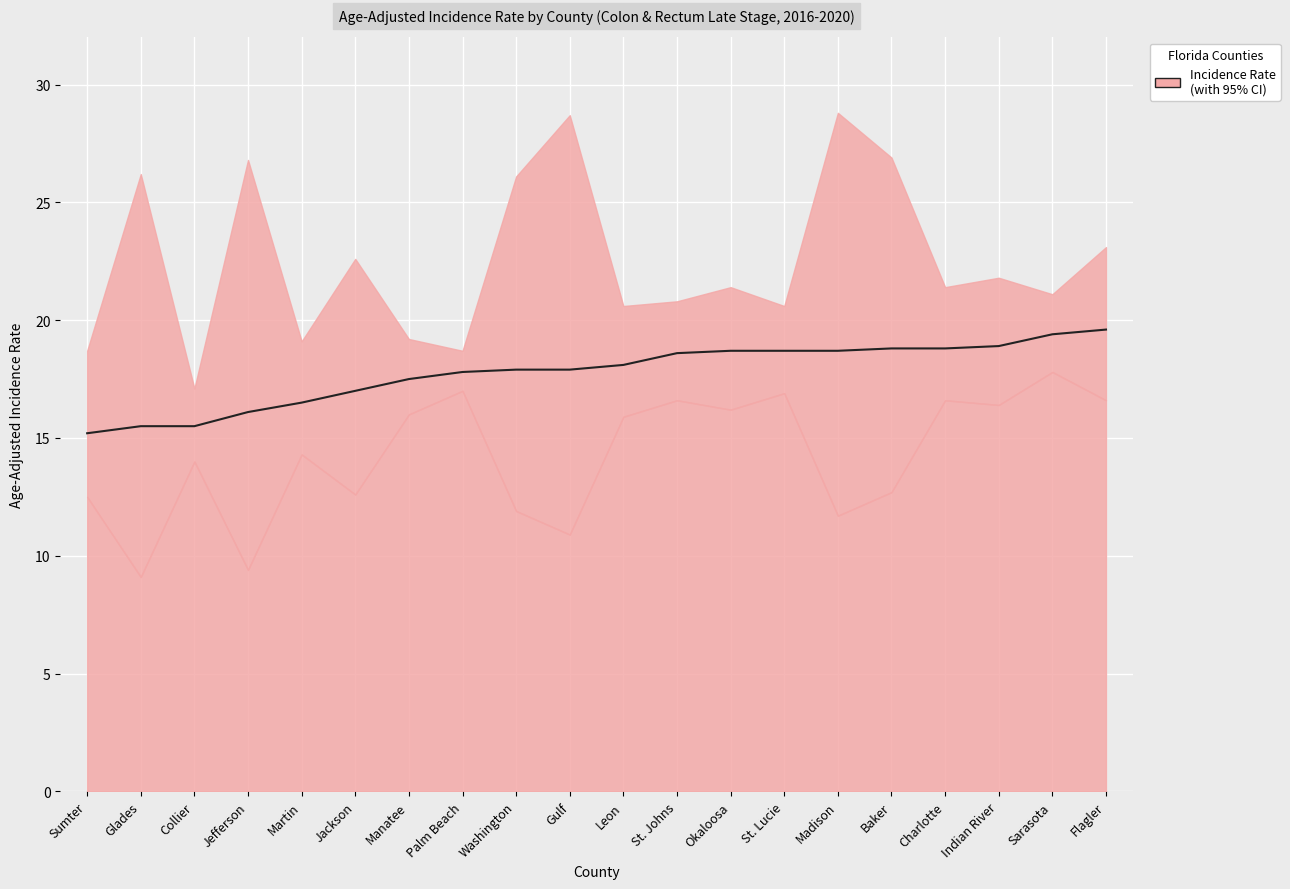

The chart shows a value of 18.7 at Okaloosa. True or false?

True